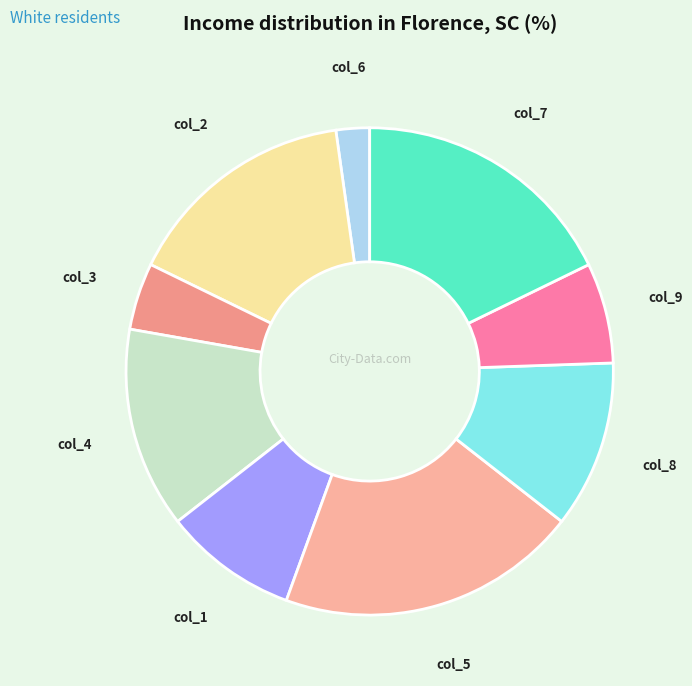

Is there any slice that represents more than half of the pie?

No